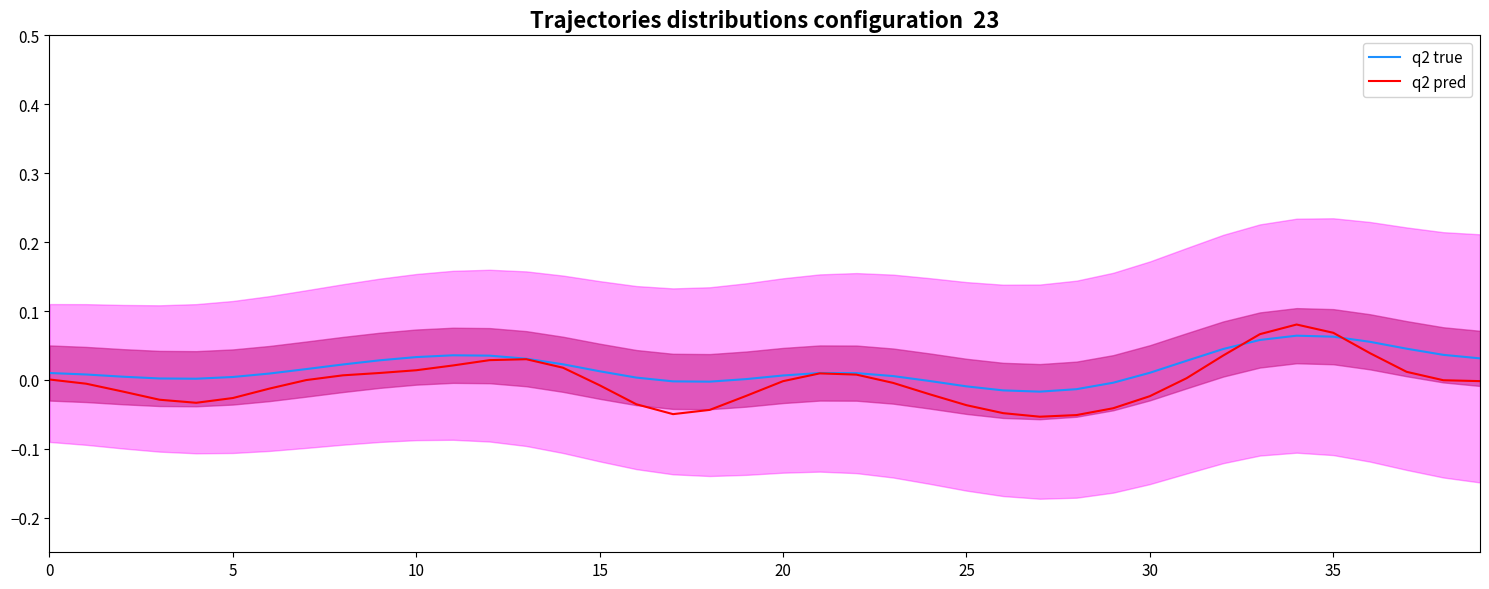

At how many categories does at least one series exceed 0?

32